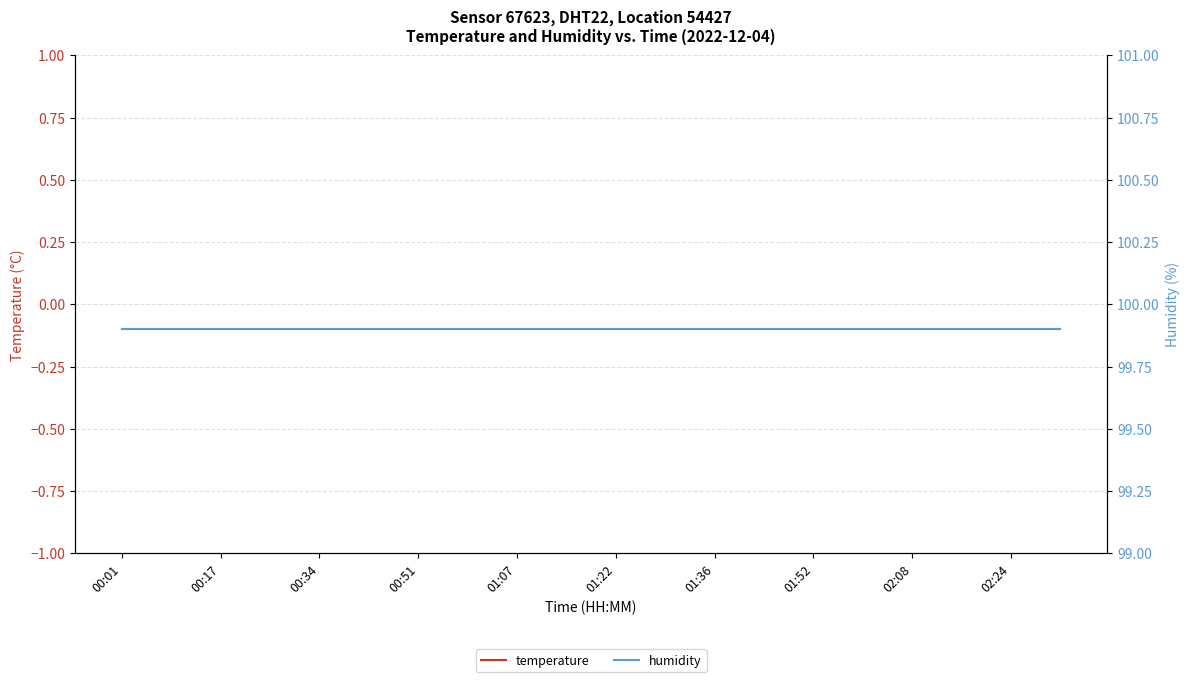

What is the highest value of the temperature series?

-0.1